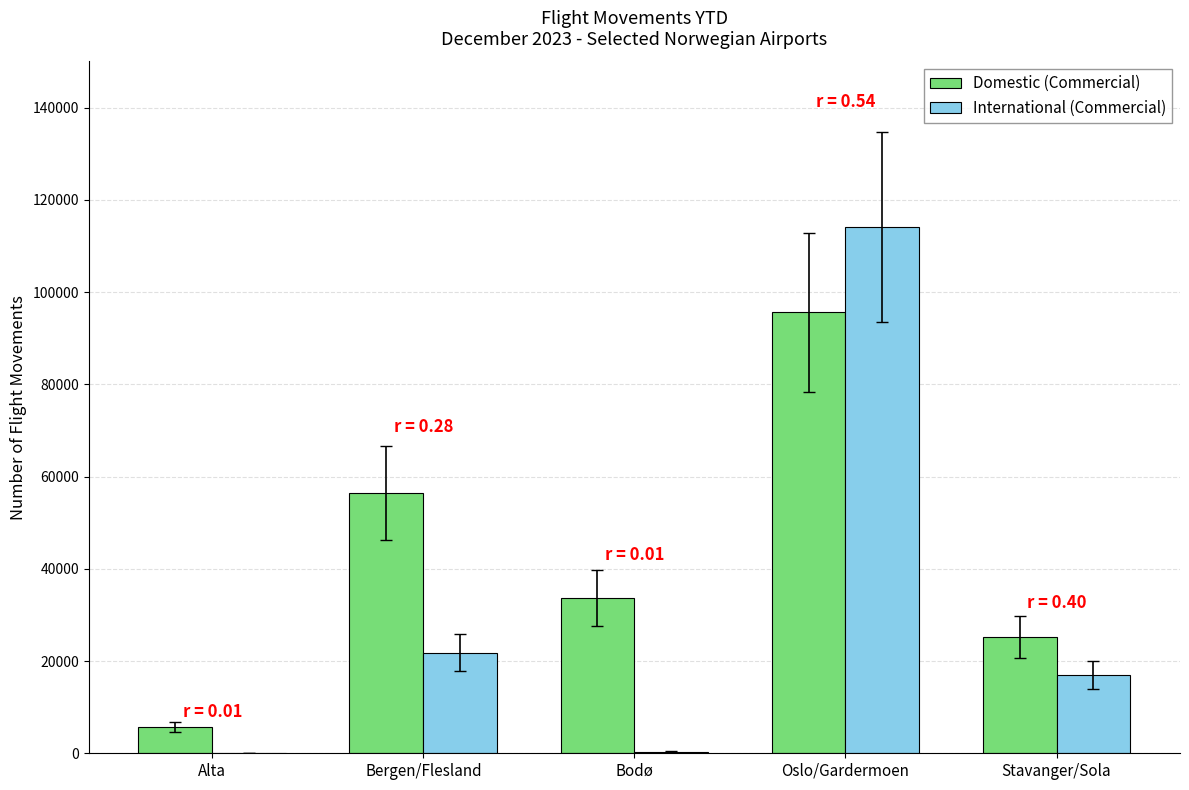

Count the number of data series in this chart.

2